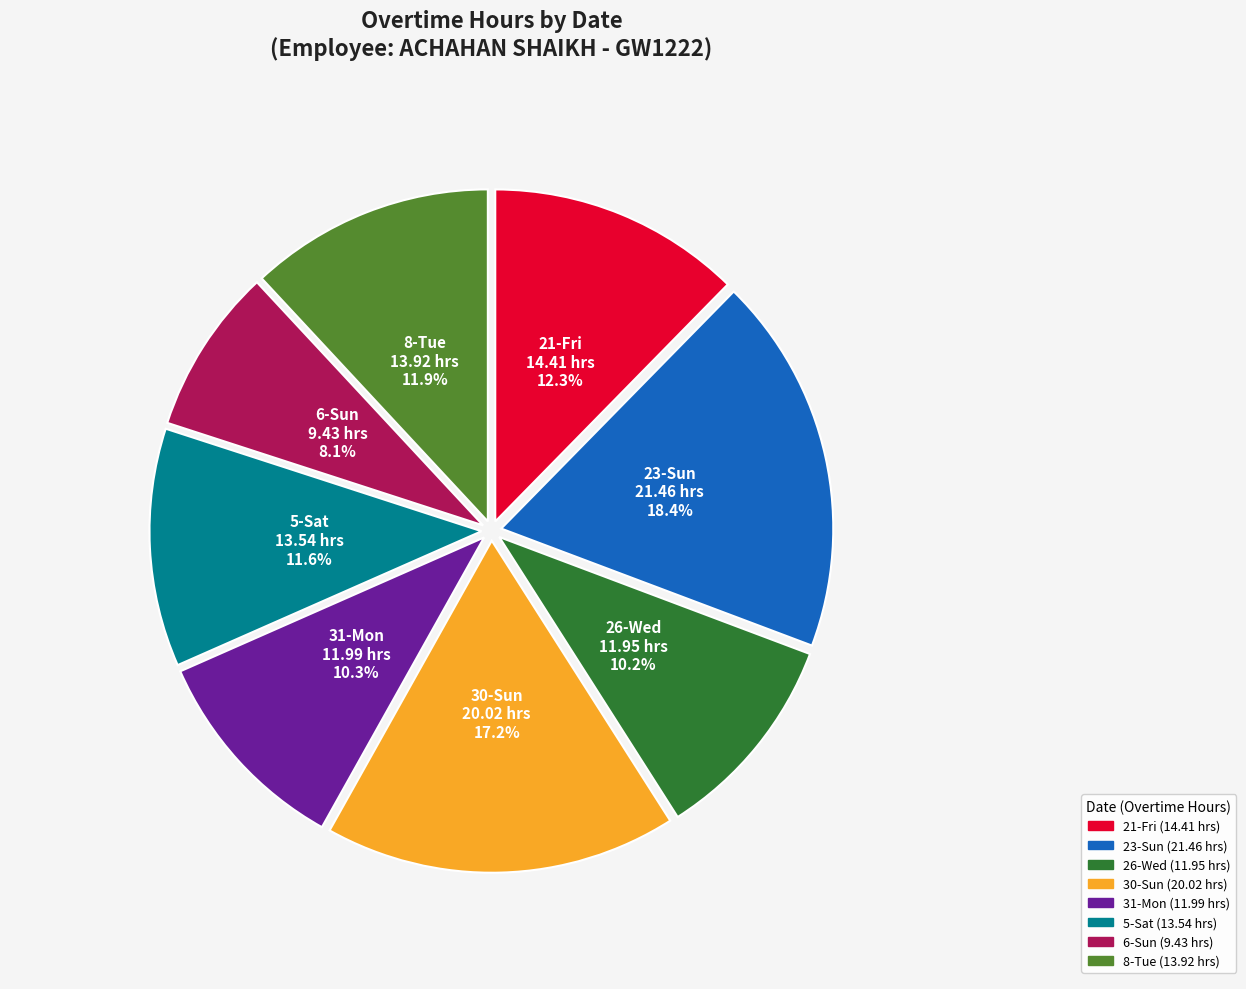

What is the ratio of the value at 23-Sun to the value at 30-Sun?

1.1